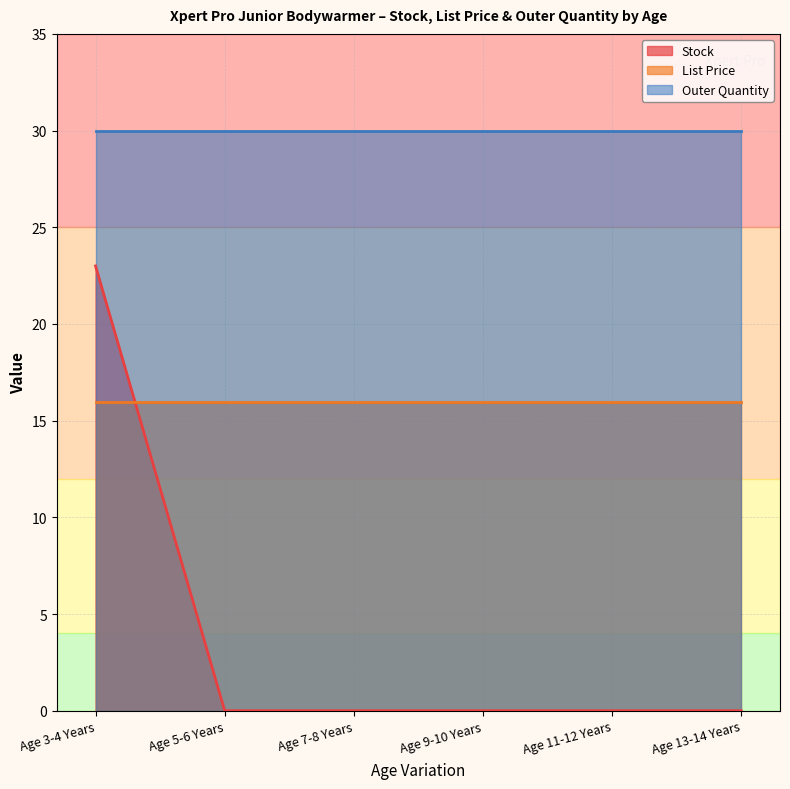

True or false: Outer Quantity and Stock intersect in this chart.

False